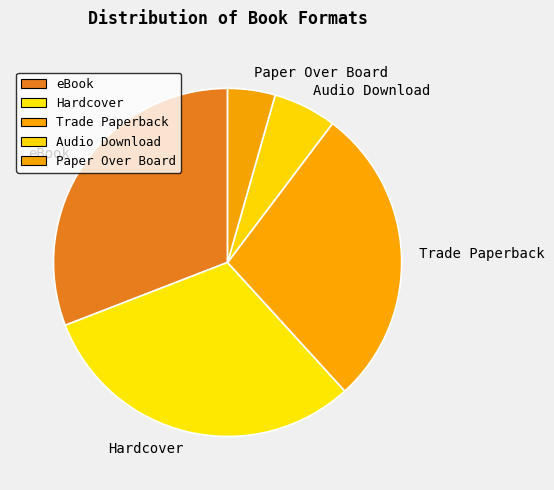

Which category has the smallest portion of the pie?

Paper Over Board